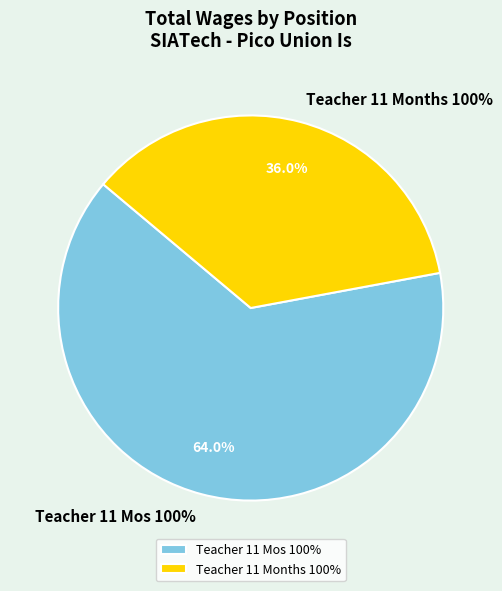

To the nearest percent, what portion does Teacher 11 Mos 100% represent?

64%